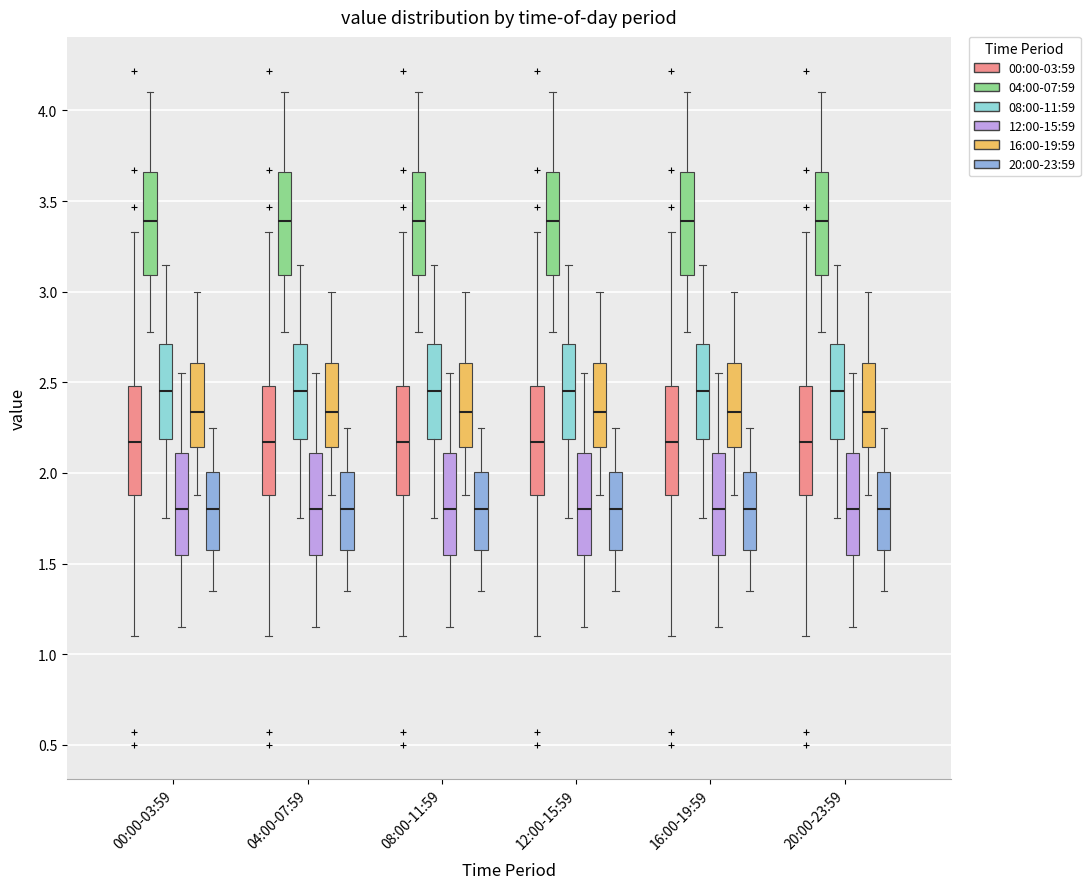

Where is the upper edge of the box for 00:00-03:59 (04:00-07:59) on the y-axis? The values are not printed on the chart, so give them approximately, as read against the axis.

3.65